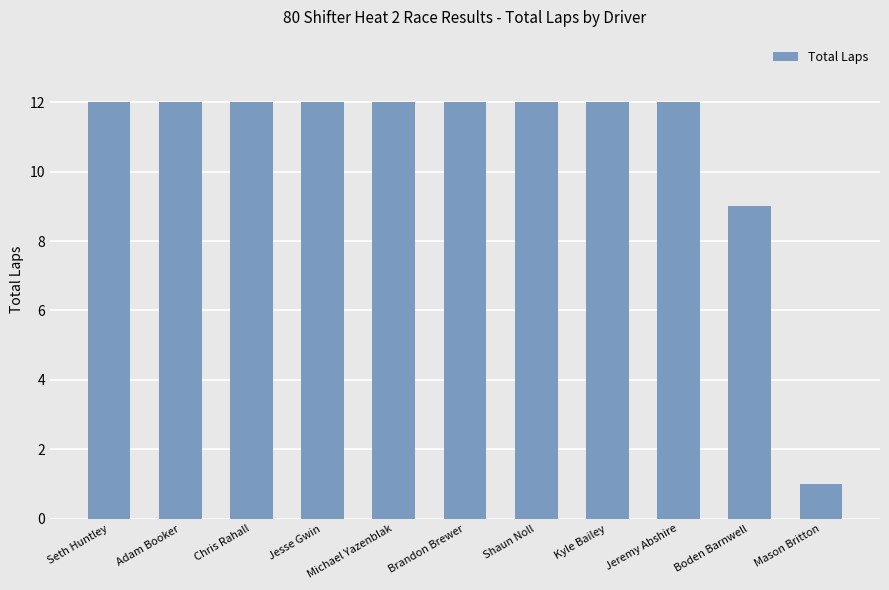

What is the sum of the values at Kyle Bailey and Jesse Gwin?

24